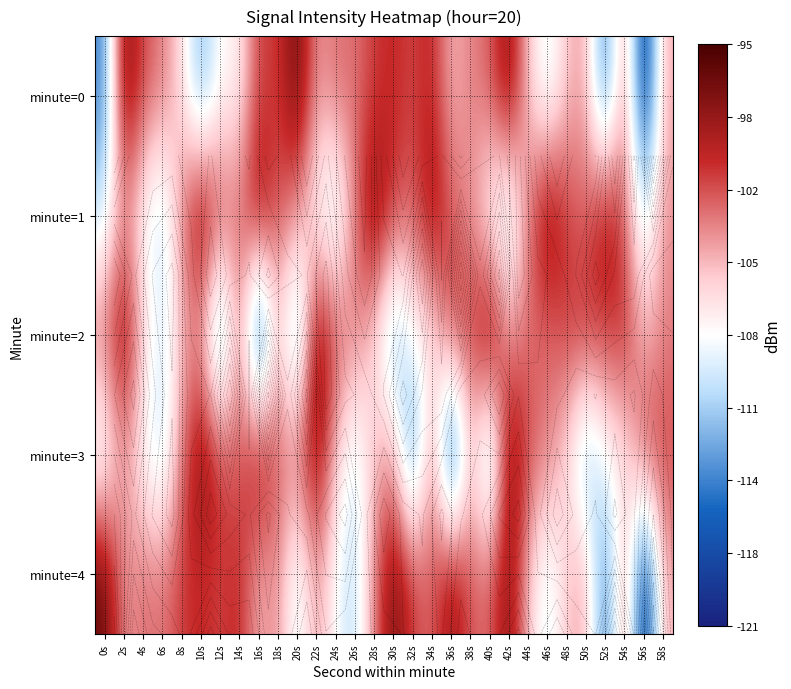

Between 26s and 12s, which is larger?

26s